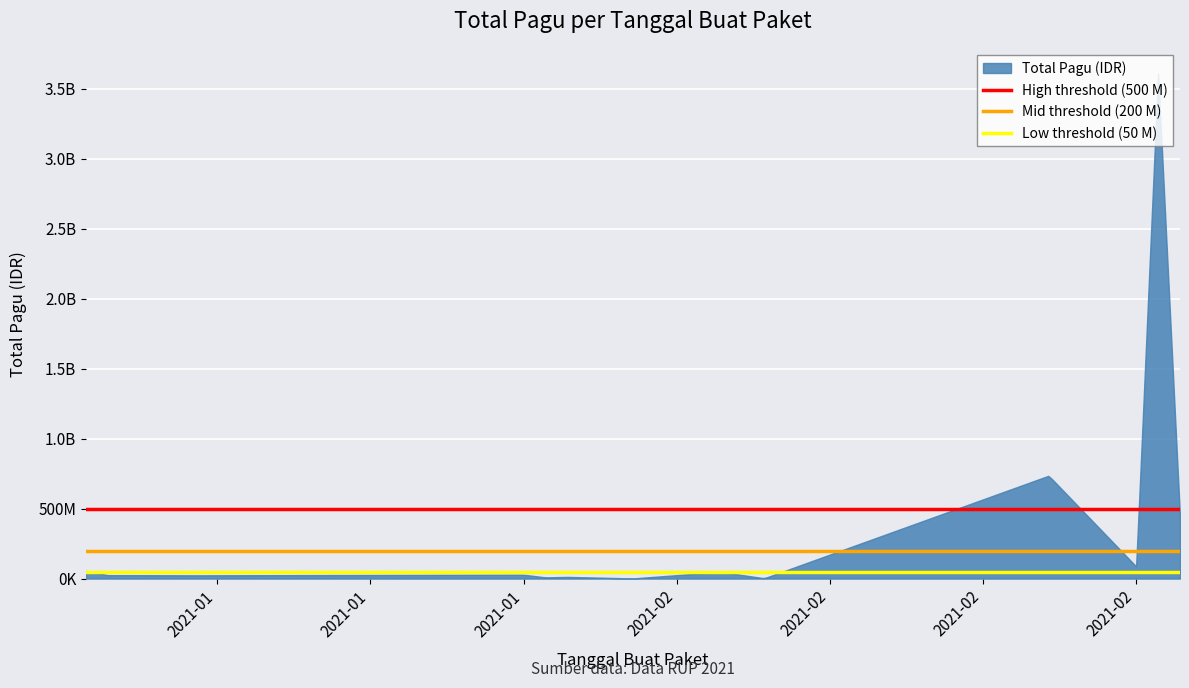

Is the value of Low threshold (50 M) at 2021-01 greater than the value of High threshold (500 M) at 2021-01?

No